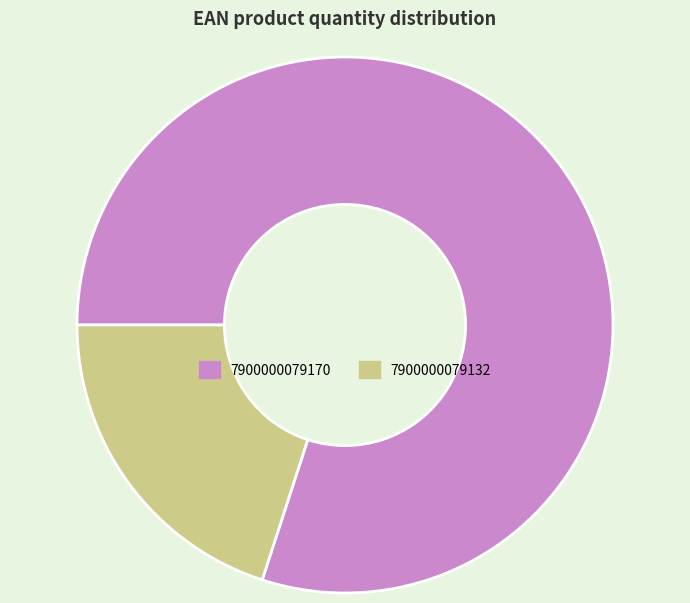

What is the ratio of the value at 7900000079170 to the value at 7900000079132?

4.0